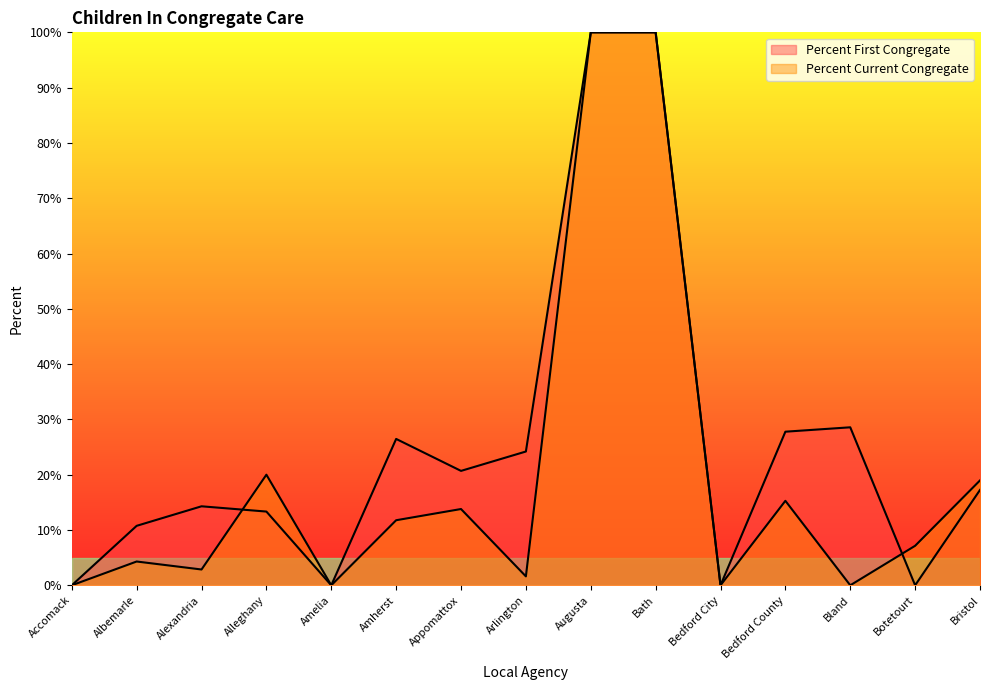

Reading left to right, list all the values displayed in this chart.

Percent First Congregate: 0.0	0.1	0.1	0.1	0.0	0.3	0.2	0.2	1.0	1.0	0.0	0.3	0.3	0.0	0.2
Percent Current Congregate: 0.0	0.0	0.0	0.2	0.0	0.1	0.1	0.0	1.0	1.0	0.0	0.2	0.0	0.1	0.2